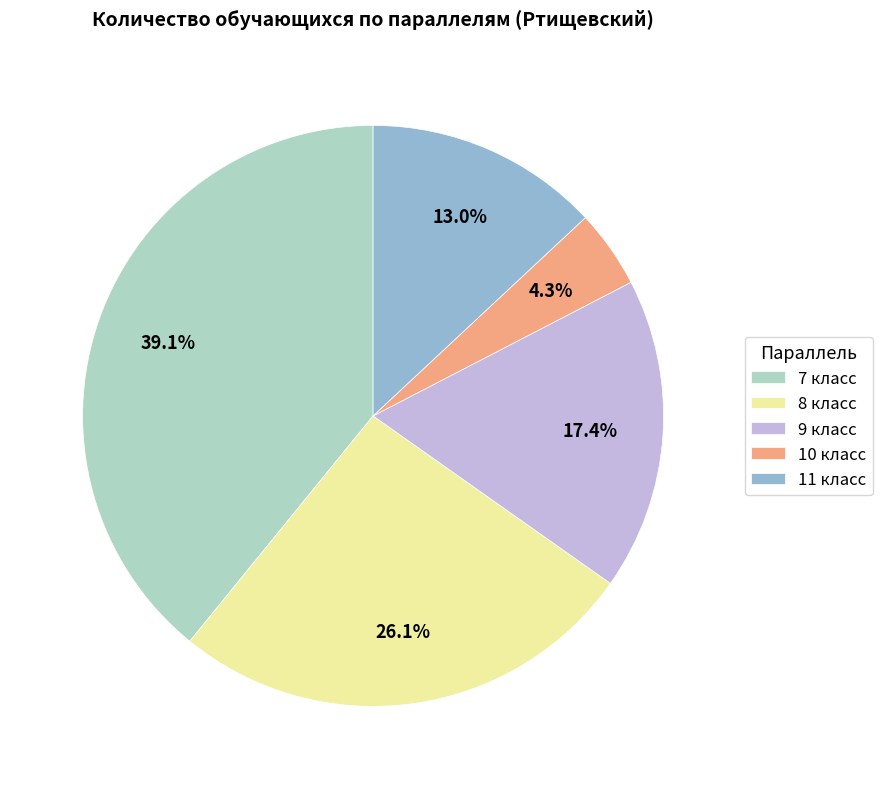

Which has a higher value, 11 класс or 8 класс?

8 класс